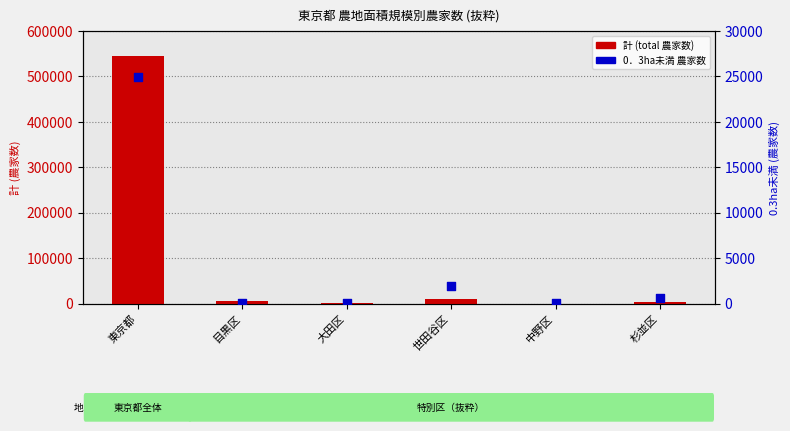

What are all the series names shown in the legend?

計 (total), 0．3ha未満